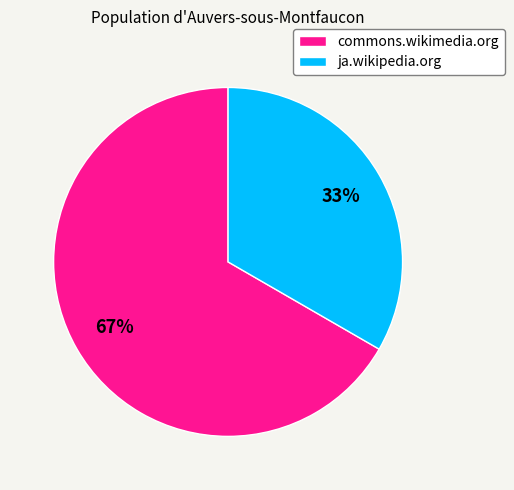

To the nearest percent, what is the combined percentage of ja.wikipedia.org and commons.wikimedia.org?

100%